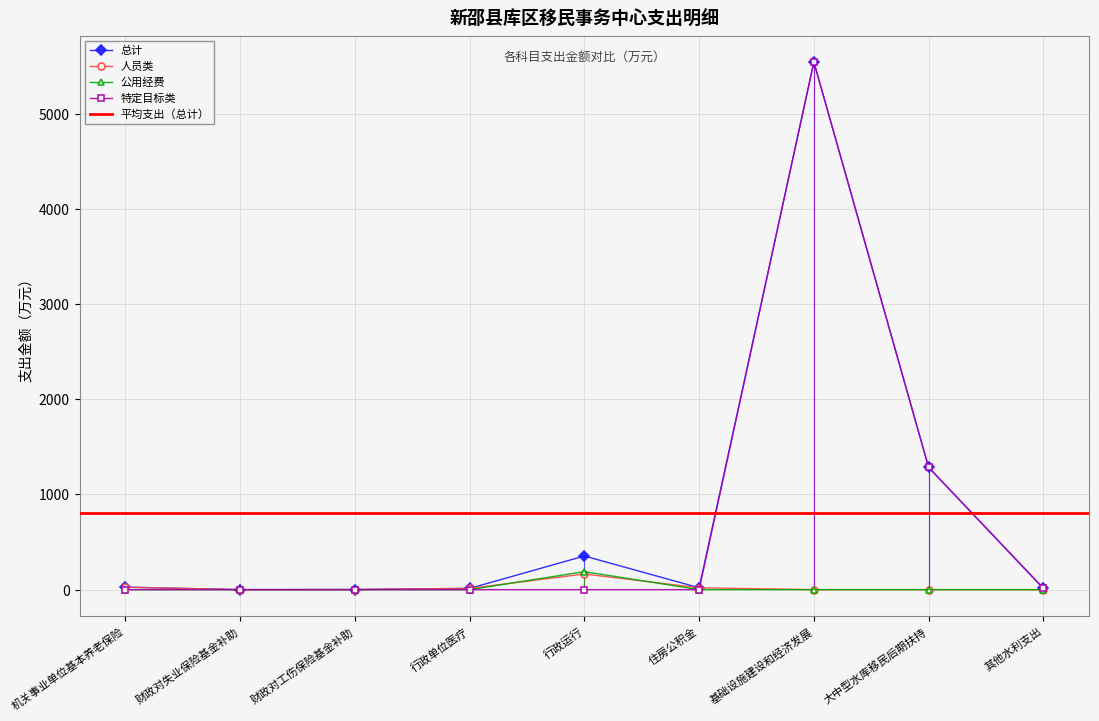

How many interior local peaks does the 特定目标类 series have?

1